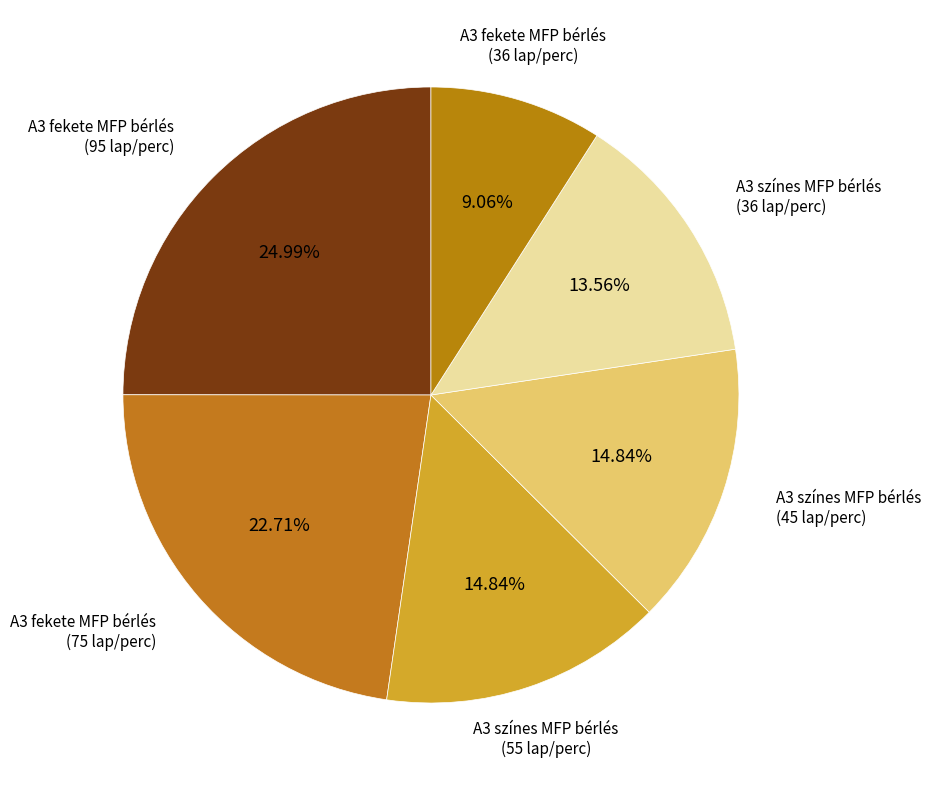

Count the number of slices in the pie.

6